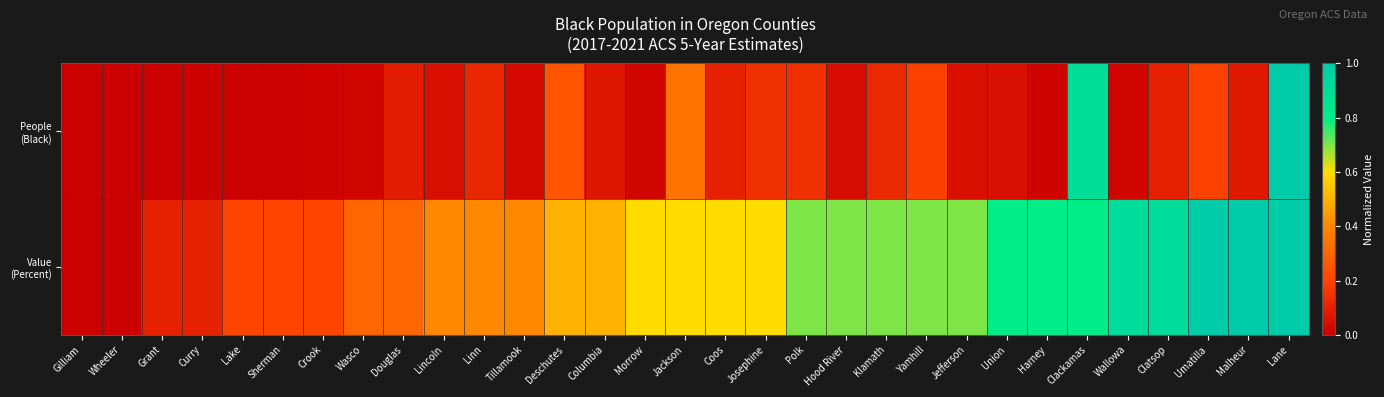

Which series has the largest total across all categories?

Value (Percent)